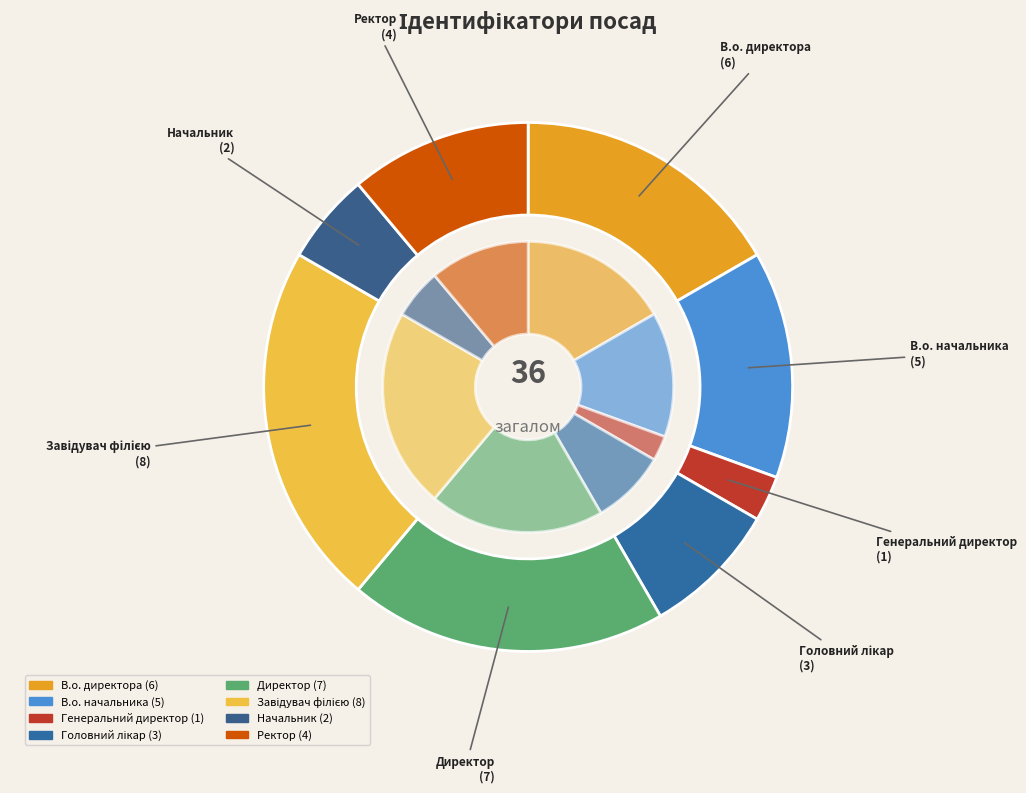

Do В.о. директора and Завідувач філією together represent more than half of the pie?

No